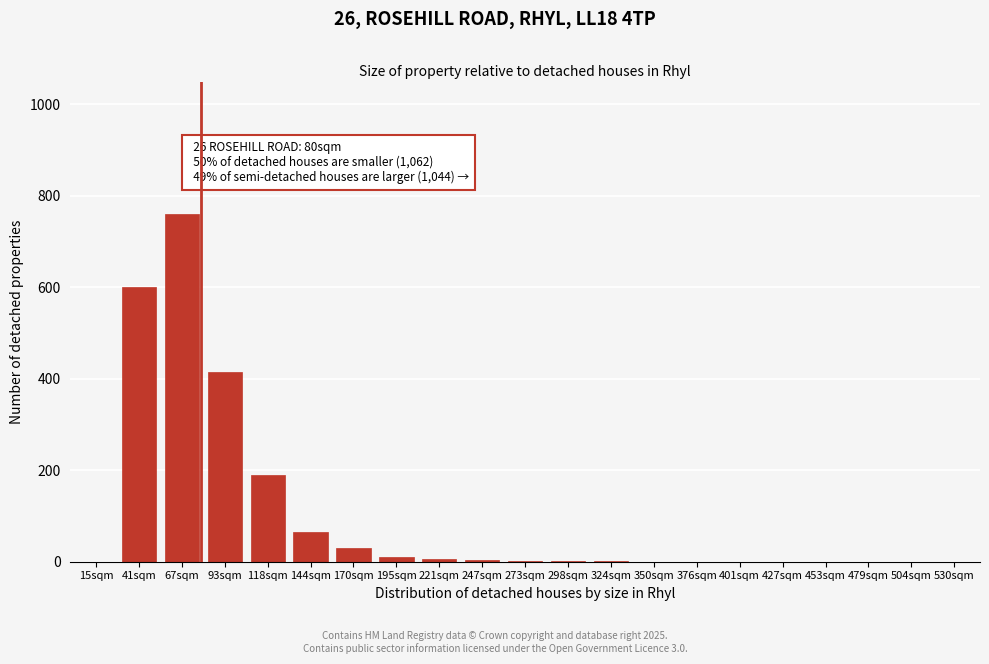

Between 118sqm and 350sqm, which is larger?

118sqm